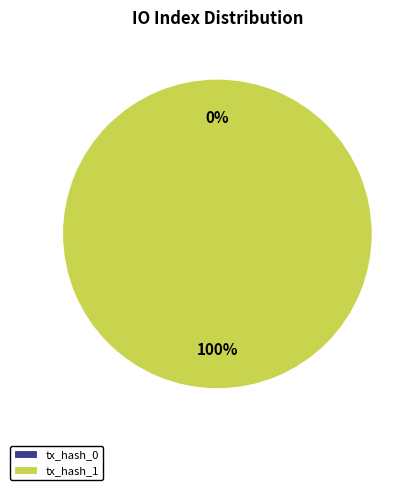

What is the total percentage of tx_hash_0 and tx_hash_1?

100.0%